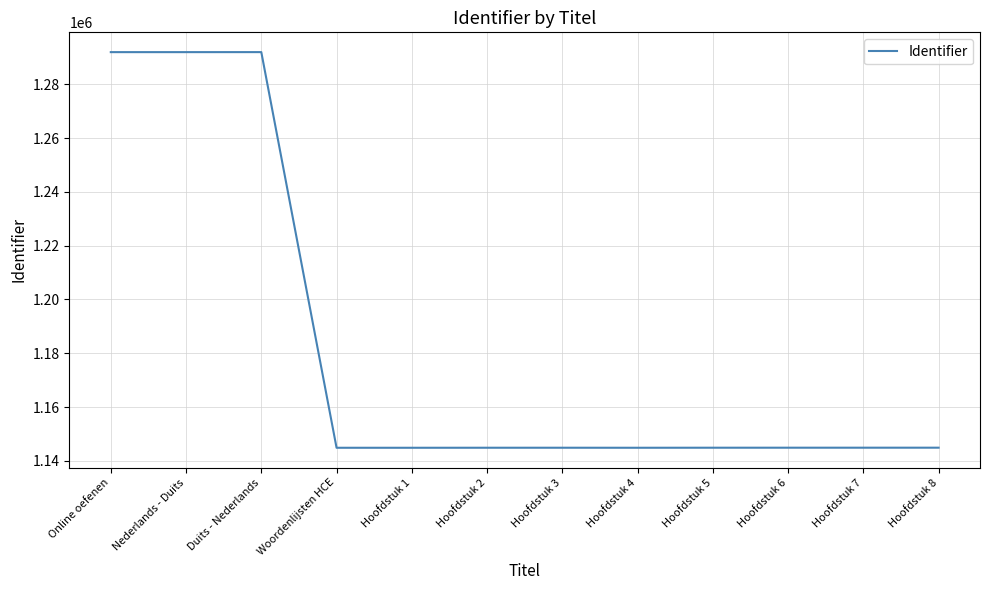

Is it true that the value at Hoofdstuk 1 is 1144875?

True